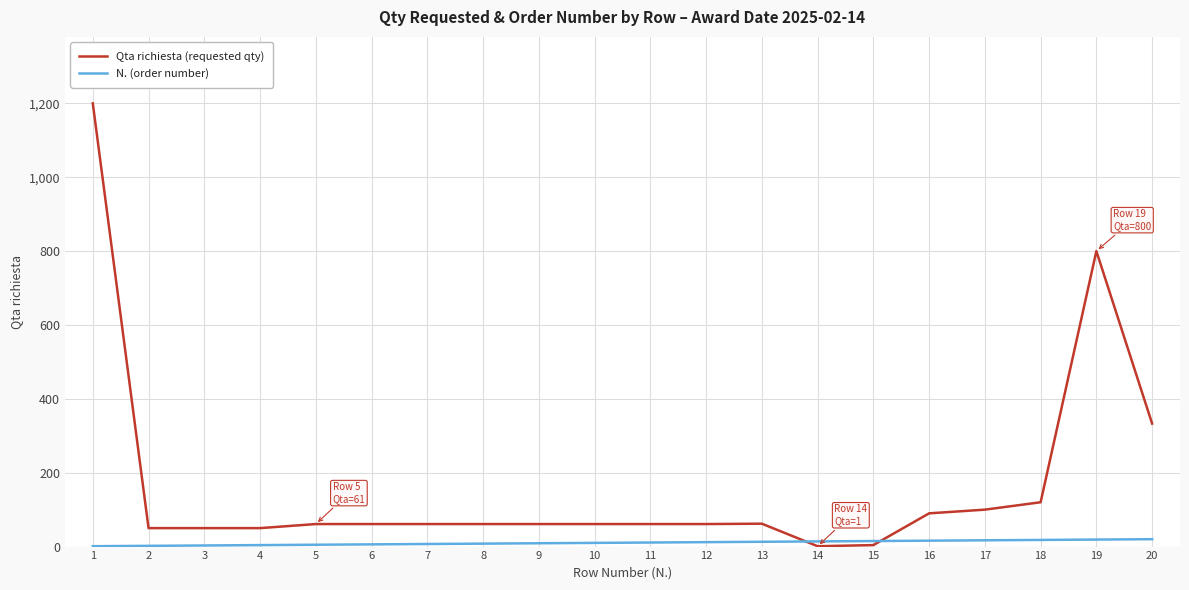

Between which two adjacent categories do Qta richiesta (requested qty) and N. (order number) first intersect?

13 and 14